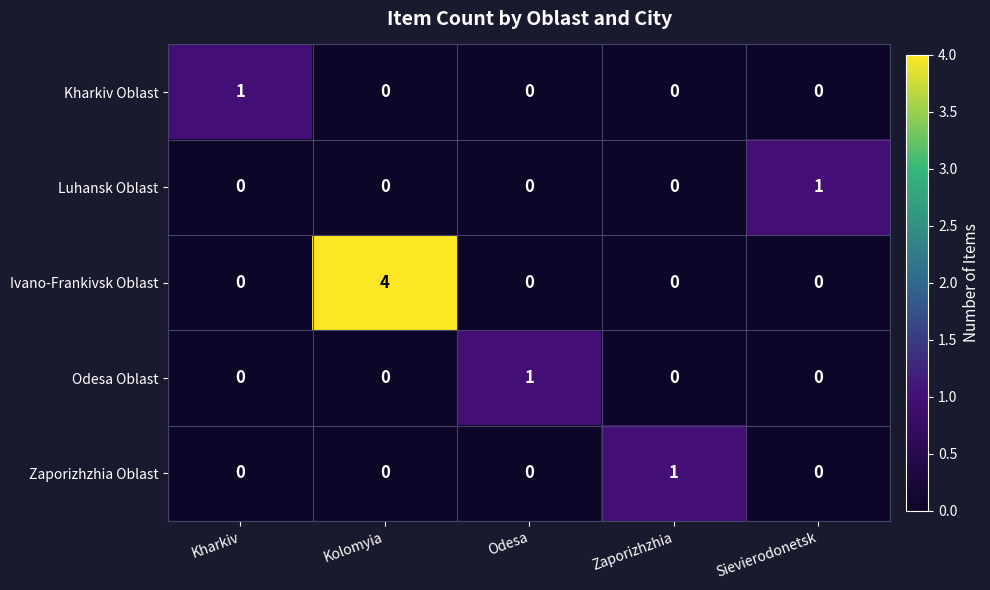

True or false: Ivano-Frankivsk Oblast has a value of 2 at Odesa.

False